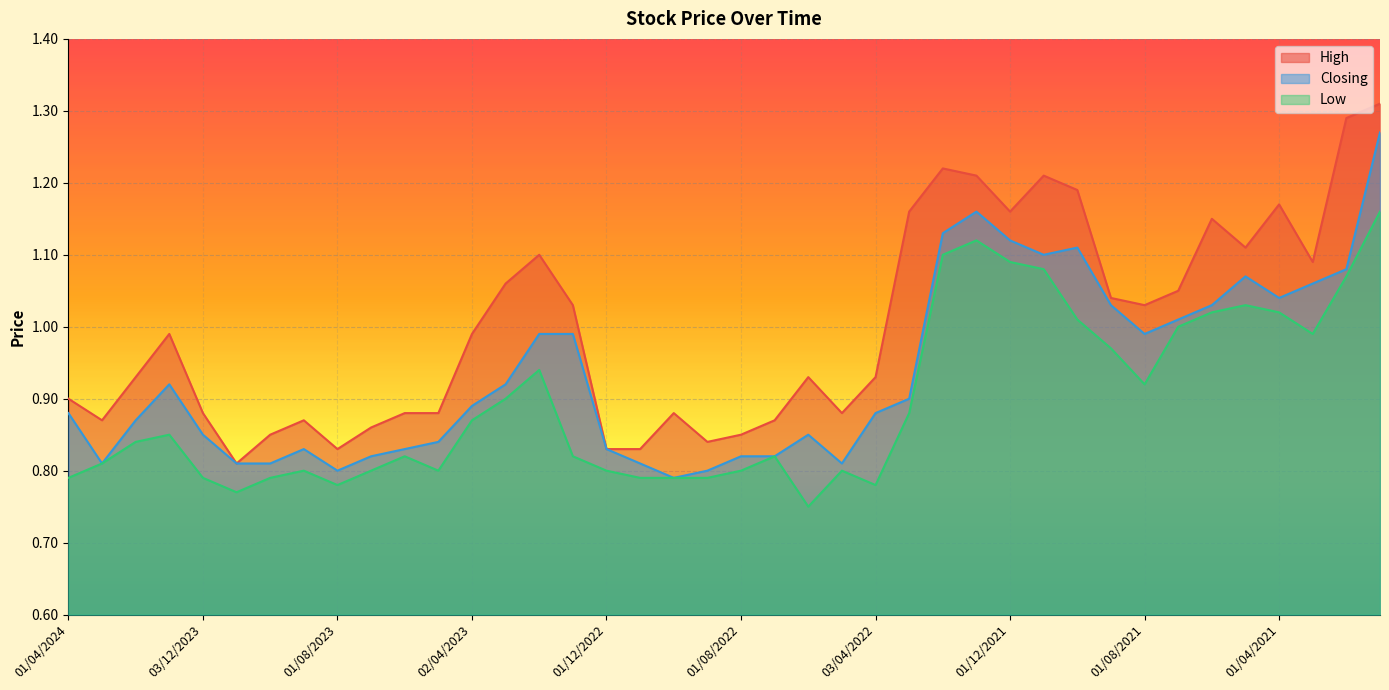

True or false: Low and High cross at least once.

False